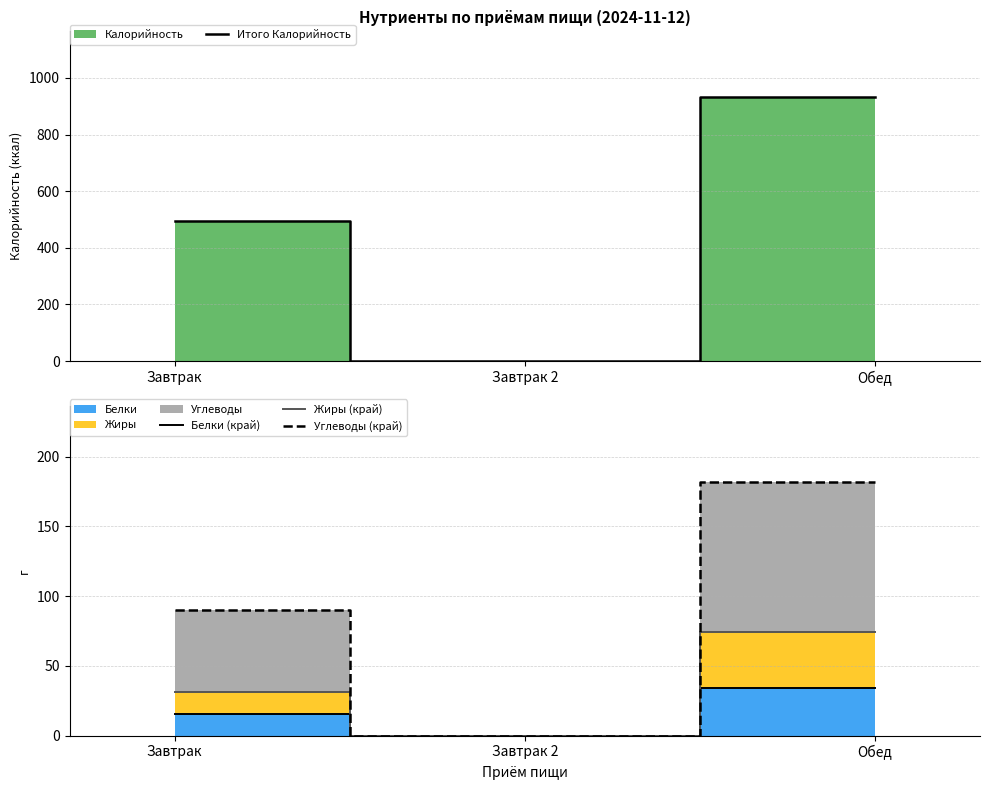

At Завтрак 2, list the series in order from smallest to largest.

Итого Калорийность, Белки (край), Жиры (край), Углеводы (край)